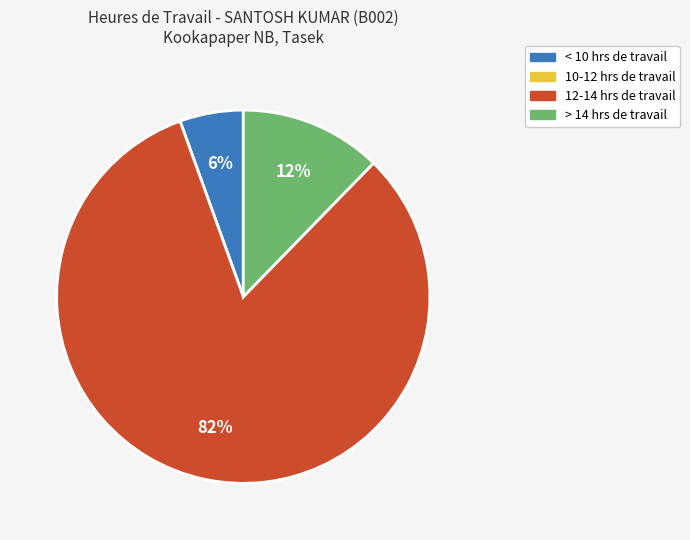

Which category has the biggest portion of the pie?

12-14 hrs de travail